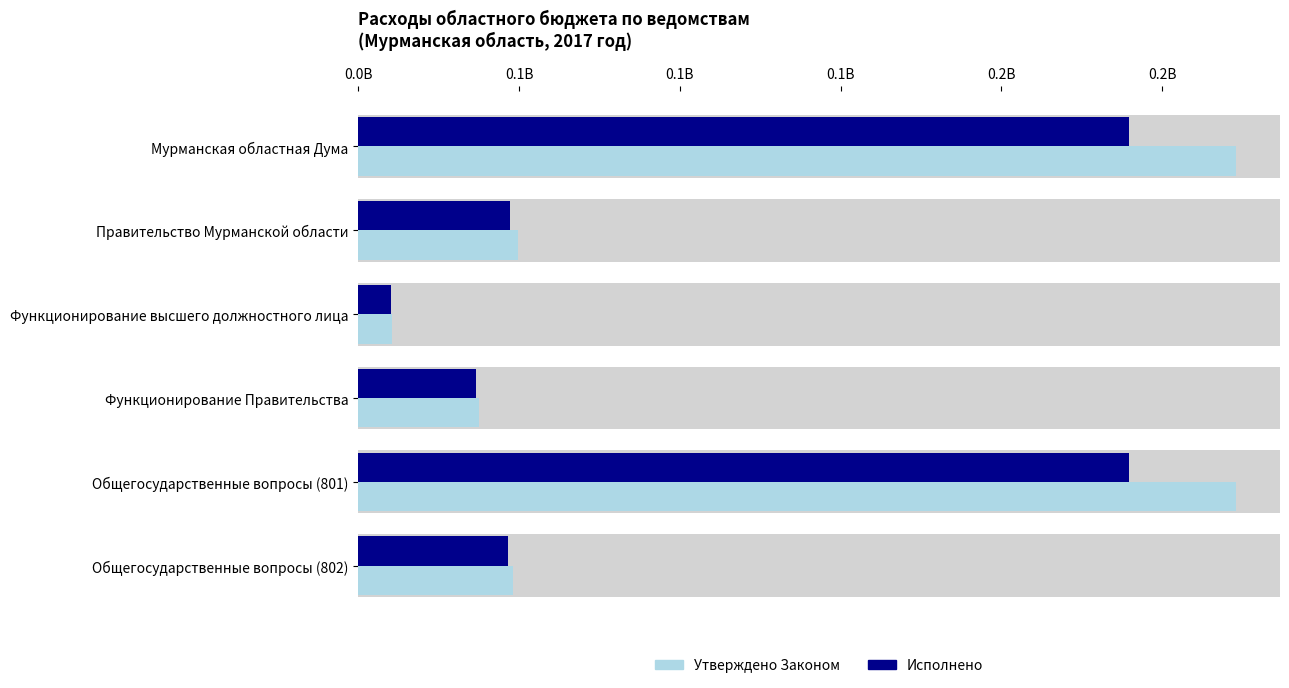

What is the sum of all Утверждено Законом values?

691840754.3